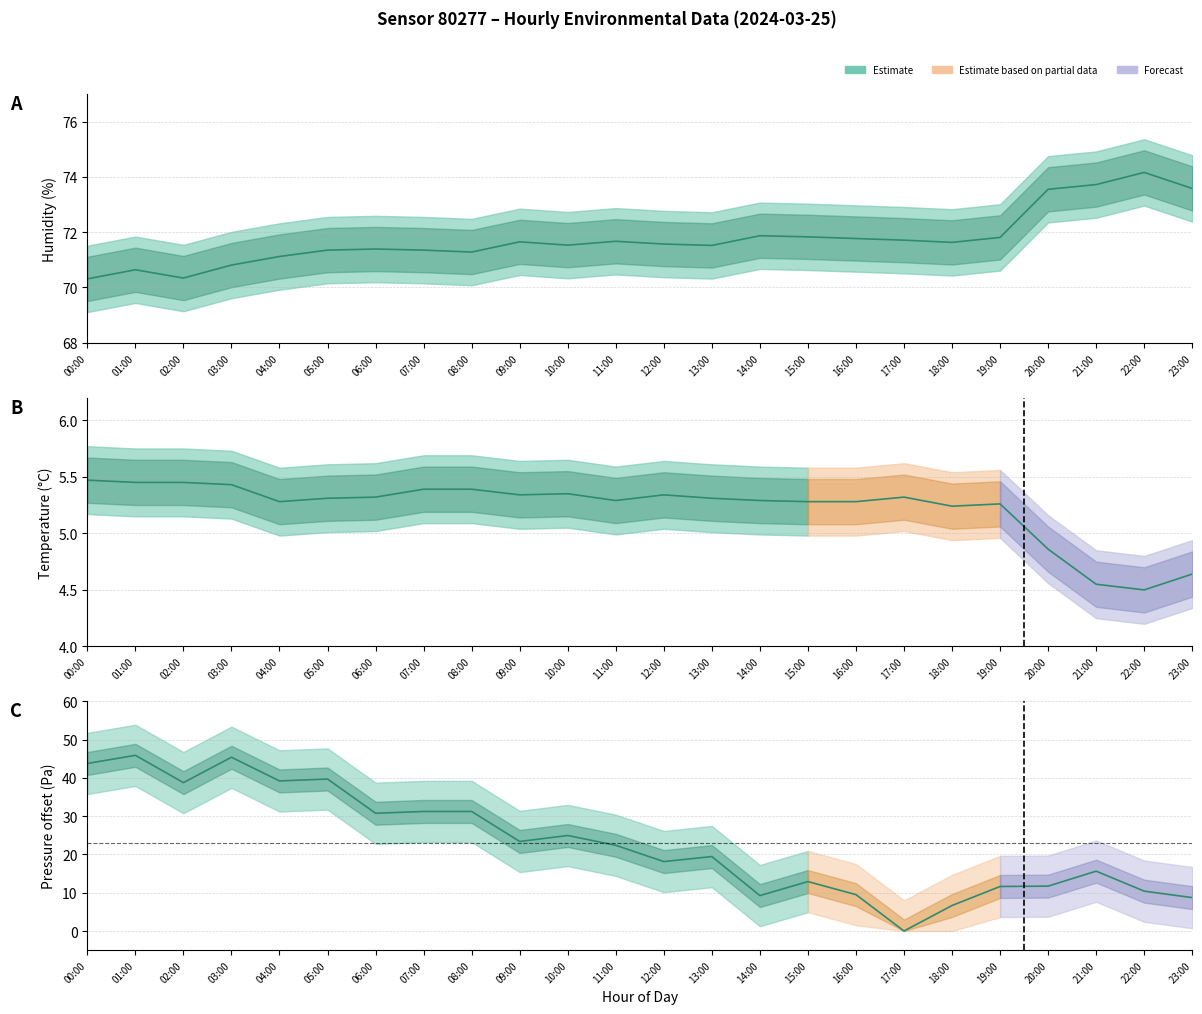

The value of temperature at 04:00 is 7.5. True or false?

False